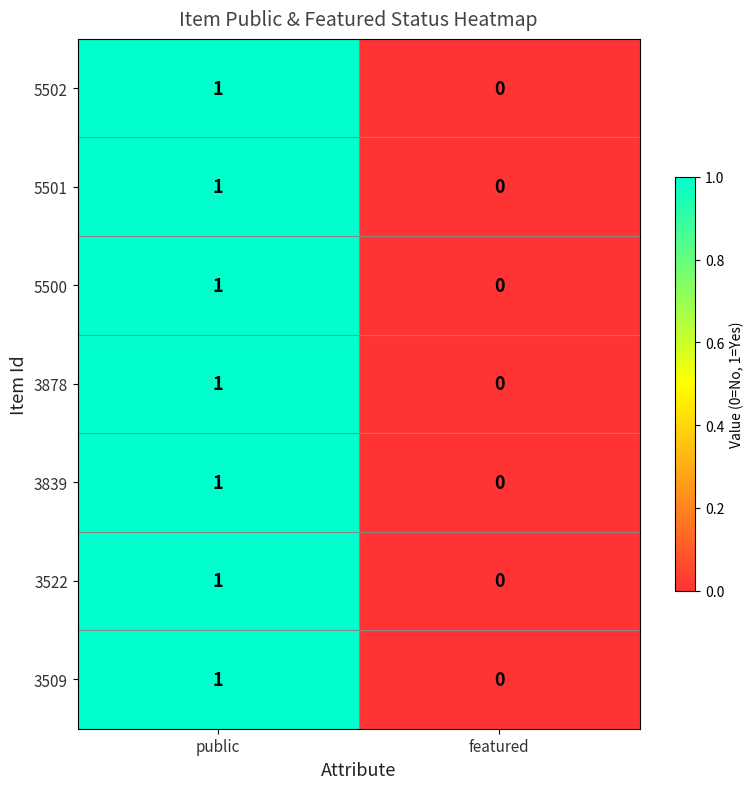

Which category has the lowest value in the 3522 series?

featured